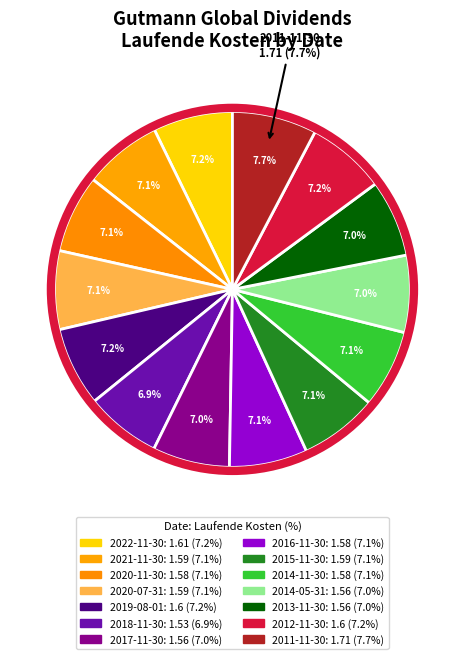

Rank the categories by value from lowest to highest.

2018-11-30, 2017-11-30, 2014-05-31, 2013-11-30, 2020-11-30, 2016-11-30, 2014-11-30, 2021-11-30, 2020-07-31, 2015-11-30, 2019-08-01, 2012-11-30, 2022-11-30, 2011-11-30